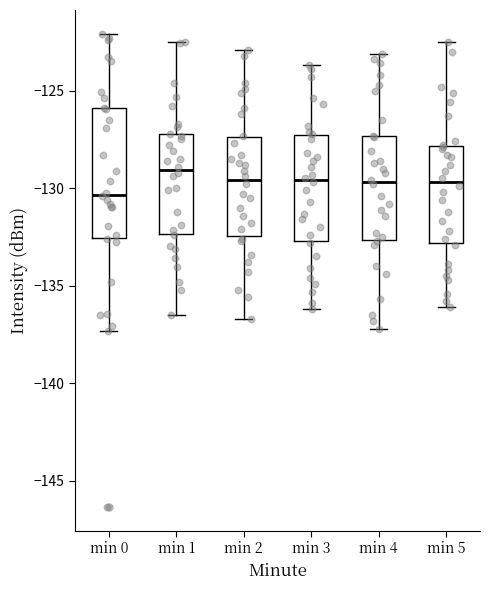

Reading left to right, read every box against the y-axis: the position of its median line, the range the box covers, and the ends of its whiskers. The values are not printed on the chart, so give them approximately, as read against the axis.

min 0: median -130.5, box -132.5 to -126.0, whiskers -137.5 to -122.0
min 1: median -129.0, box -132.5 to -127.0, whiskers -136.5 to -122.5
min 2: median -129.5, box -132.5 to -127.5, whiskers -136.5 to -123.0
min 3: median -129.5, box -132.5 to -127.5, whiskers -136.0 to -123.5
min 4: median -129.5, box -132.5 to -127.5, whiskers -137.0 to -123.0
min 5: median -129.5, box -133.0 to -128.0, whiskers -136.0 to -122.5